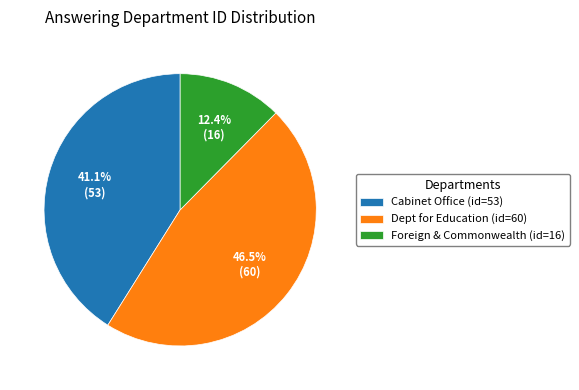

Which category has the biggest portion of the pie?

Dept for Education (id=60)